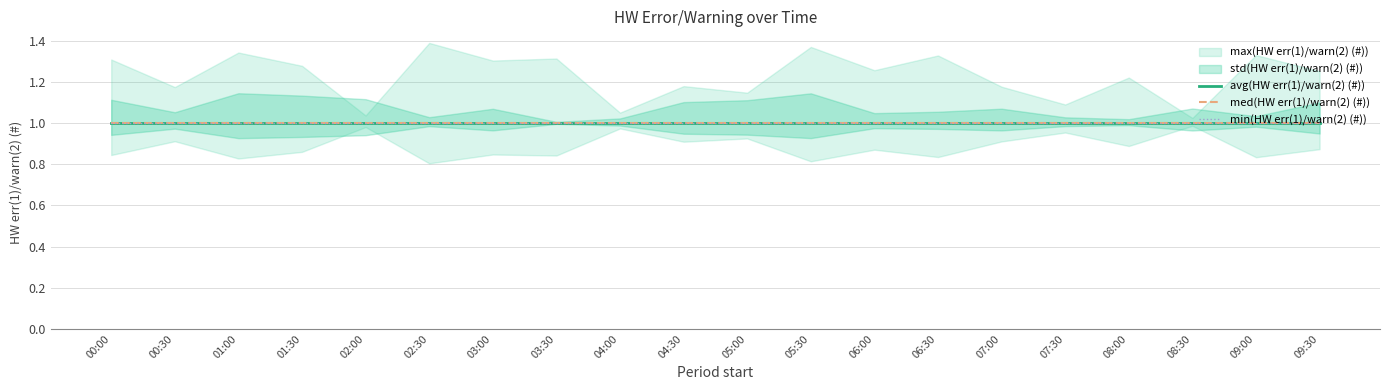

What is the total value across all series at 09:30?

4